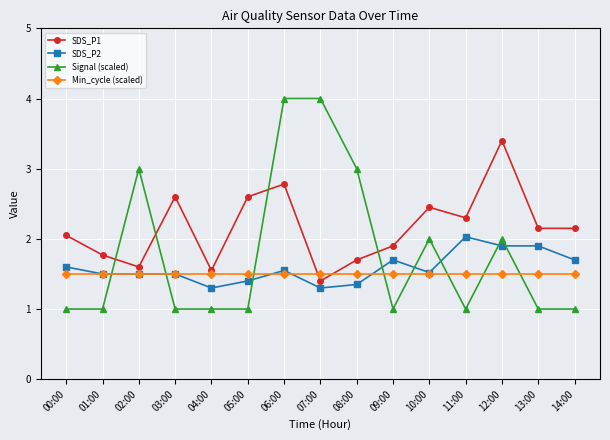

What is the difference between the second highest and minimum values in the SDS_P2 series?

0.6